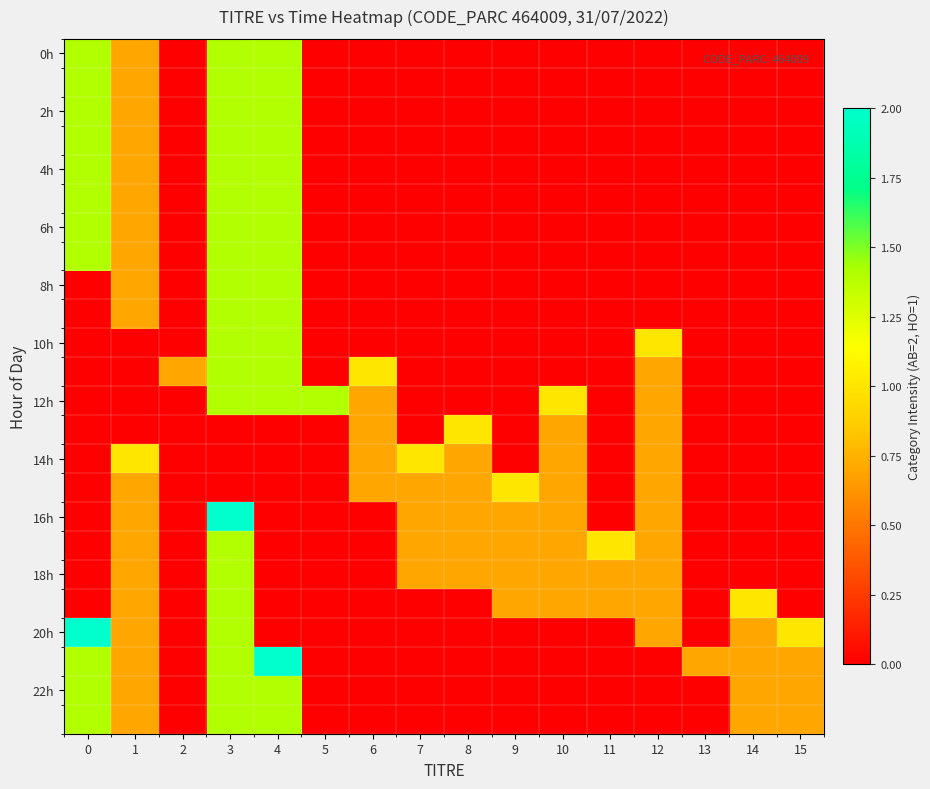

What is the spread (max minus min) of values at 11?

1.0